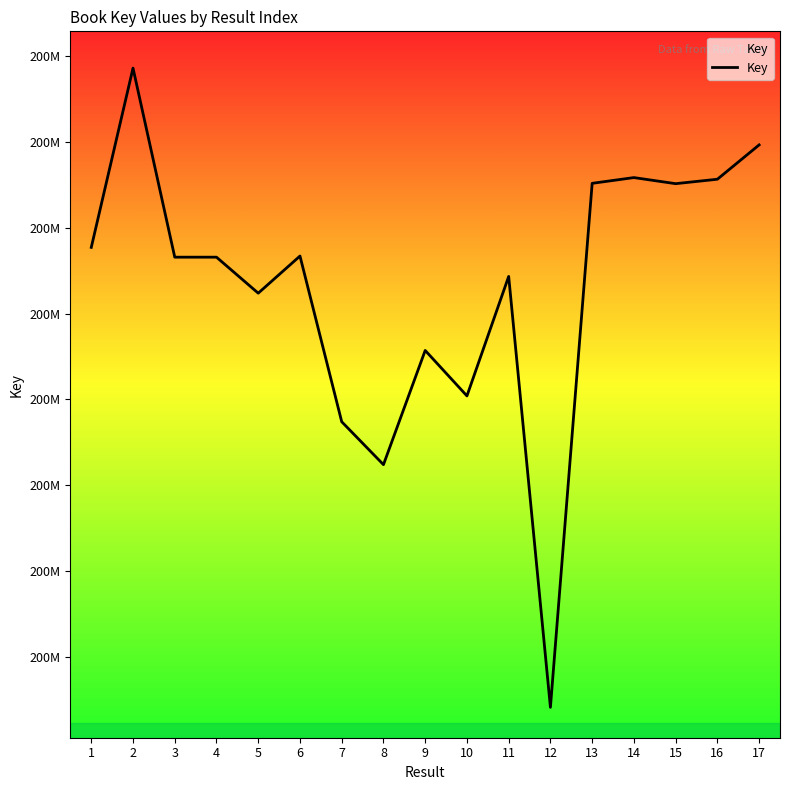

At which category does the data reach its first local peak?

2